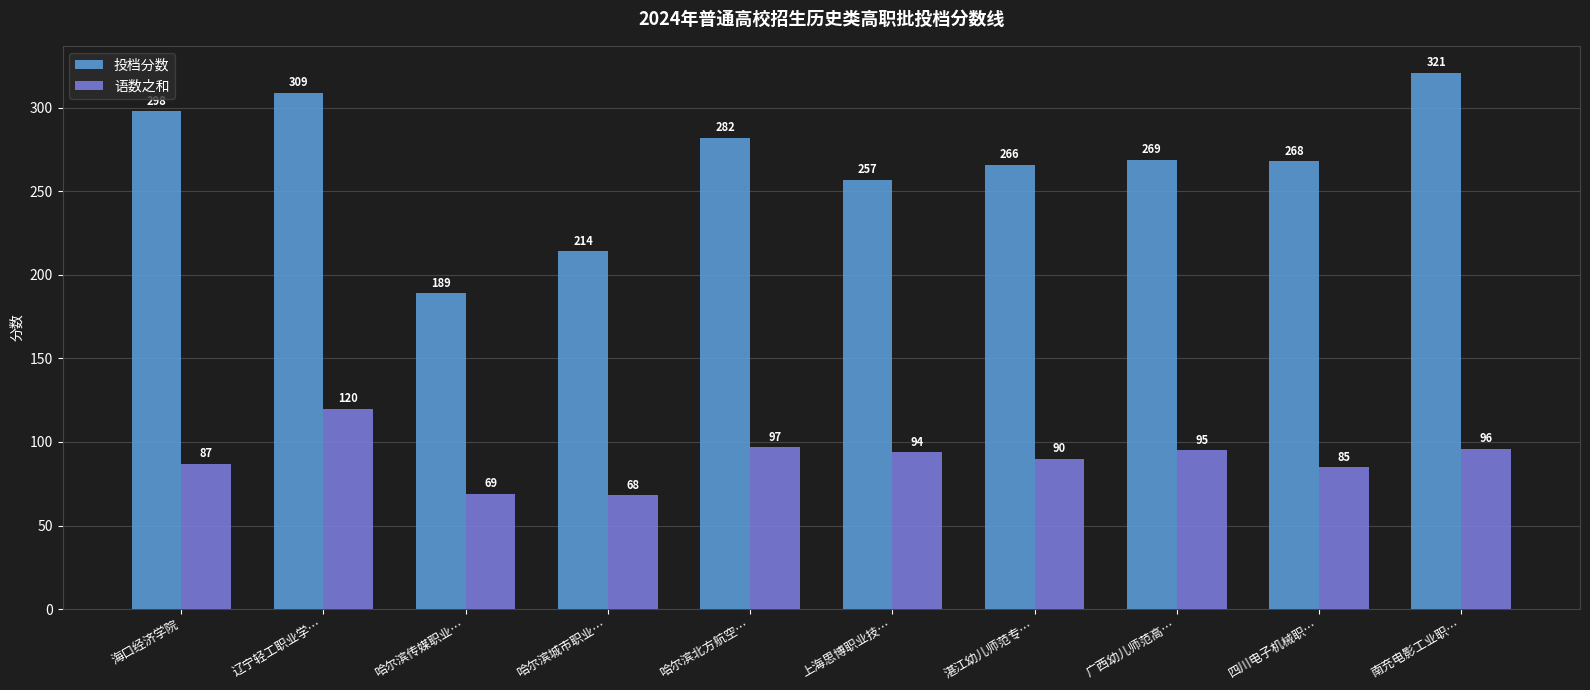

Which series has the widest spread of values?

投档分数